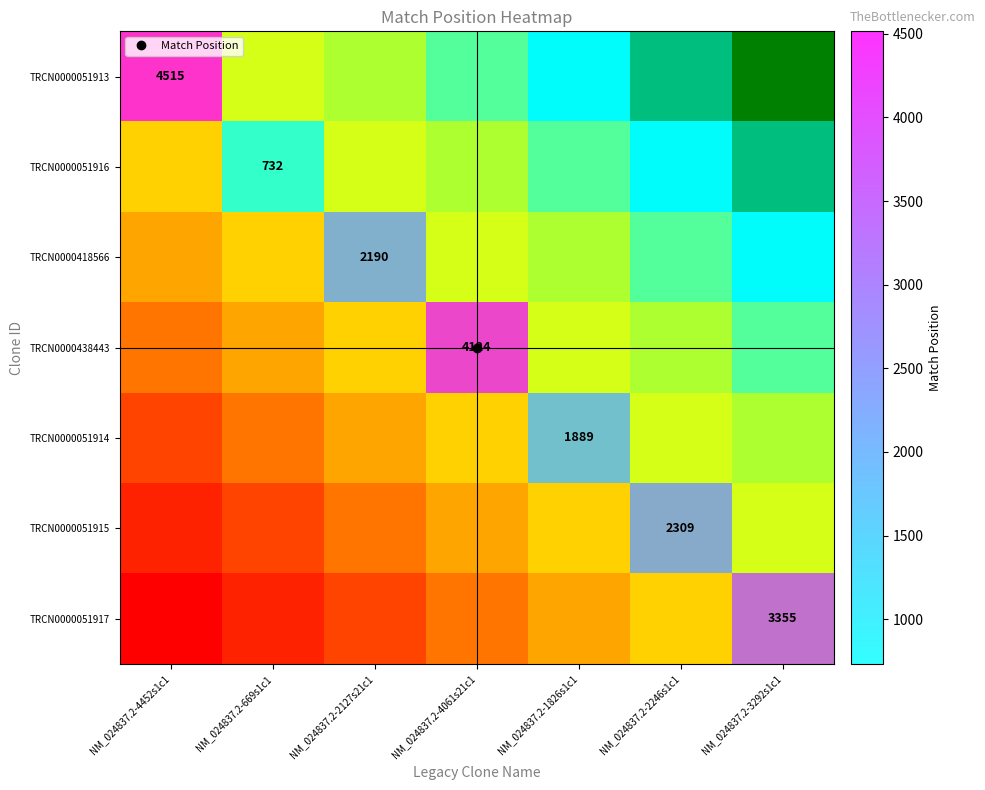

At how many categories does at least one series exceed 1863?

6